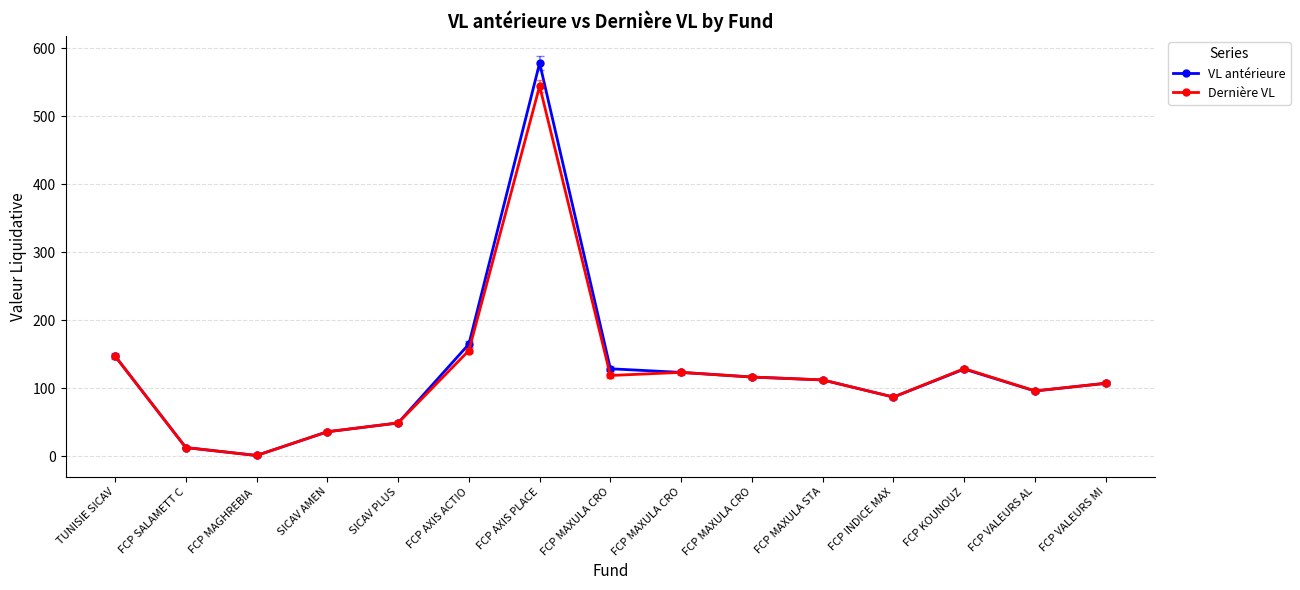

At how many categories does at least one series exceed 314?

1